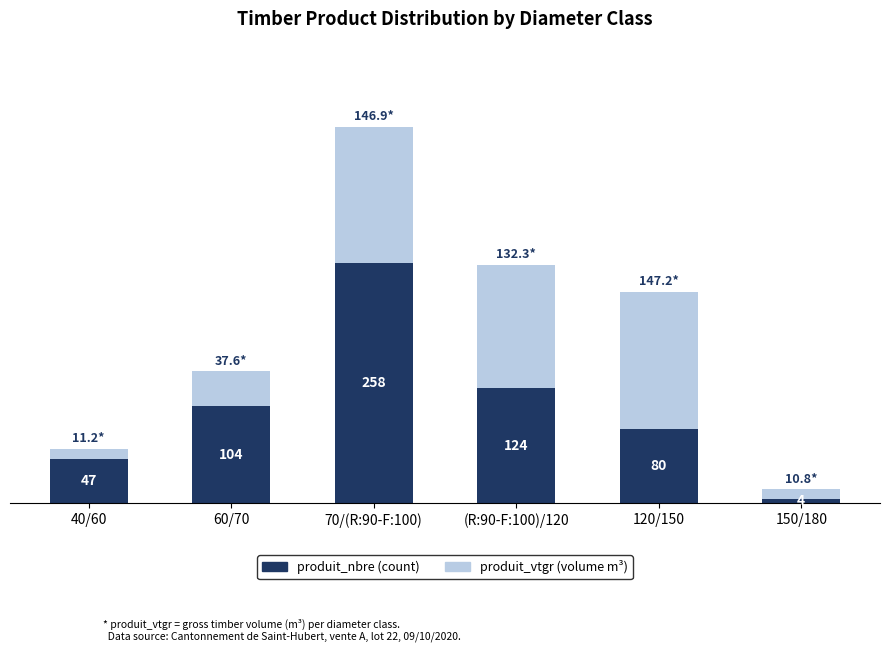

At which category is the sum across all series the highest?

70/(R:90-F:100)